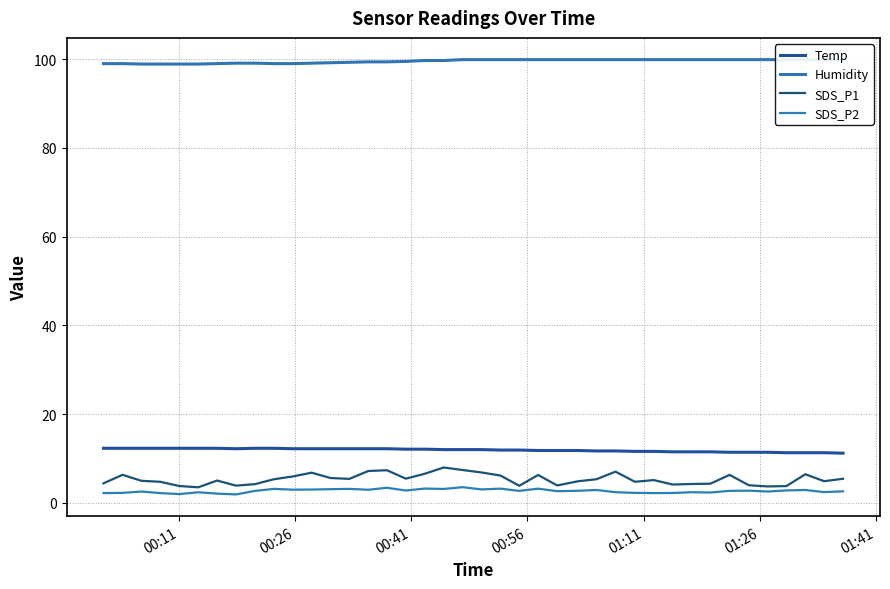

True or false: SDS_P2 and Temp cross at least once.

False